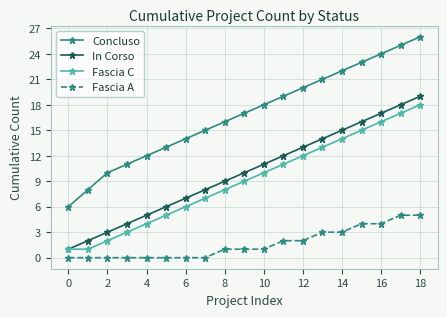

Reading left to right, extract all data points from this chart.

Concluso: 6	8	10	11	12	13	14	15	16	17	18	19	20	21	22	23	24	25	26
In Corso: 1	2	3	4	5	6	7	8	9	10	11	12	13	14	15	16	17	18	19
Fascia C: 1	1	2	3	4	5	6	7	8	9	10	11	12	13	14	15	16	17	18
Fascia A: 0	0	0	0	0	0	0	0	1	1	1	2	2	3	3	4	4	5	5